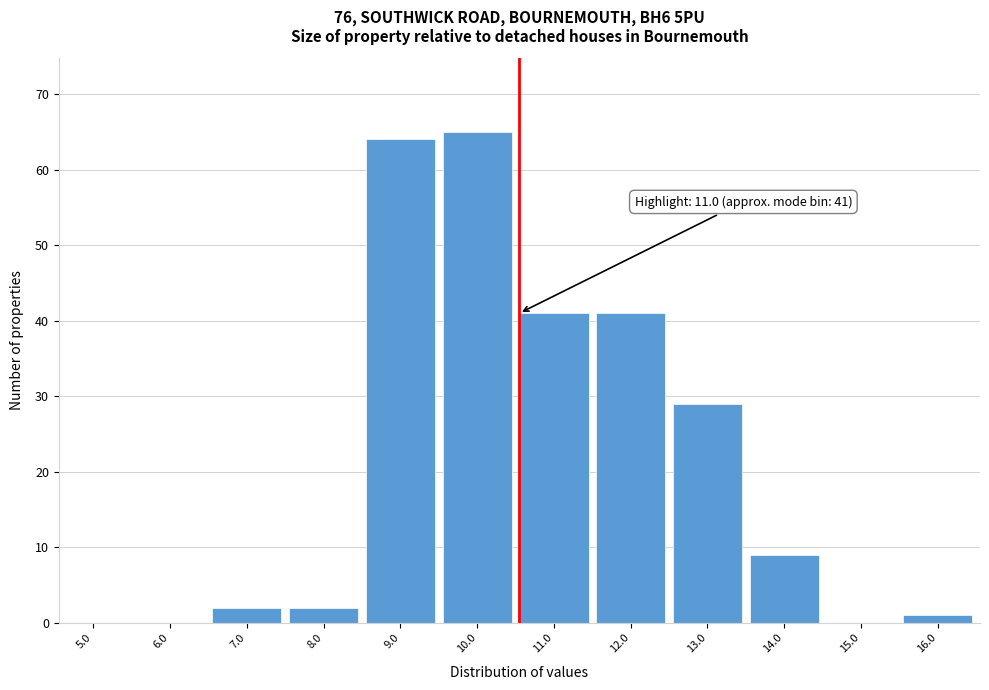

Reading right to left, what are all the values shown in this chart?

16.0=1	15.0=0	14.0=9	13.0=29	12.0=41	11.0=41	10.0=65	9.0=64	8.0=2	7.0=2	6.0=0	5.0=0